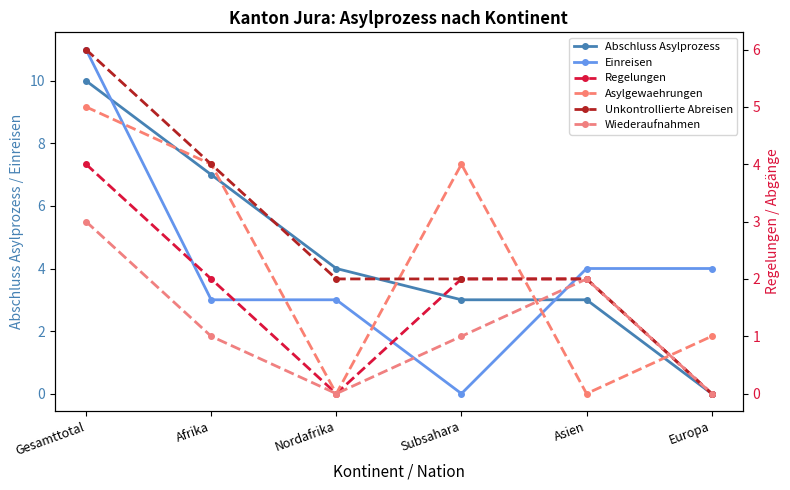

At which label does Wiederaufnahmen reach its peak?

Gesamttotal